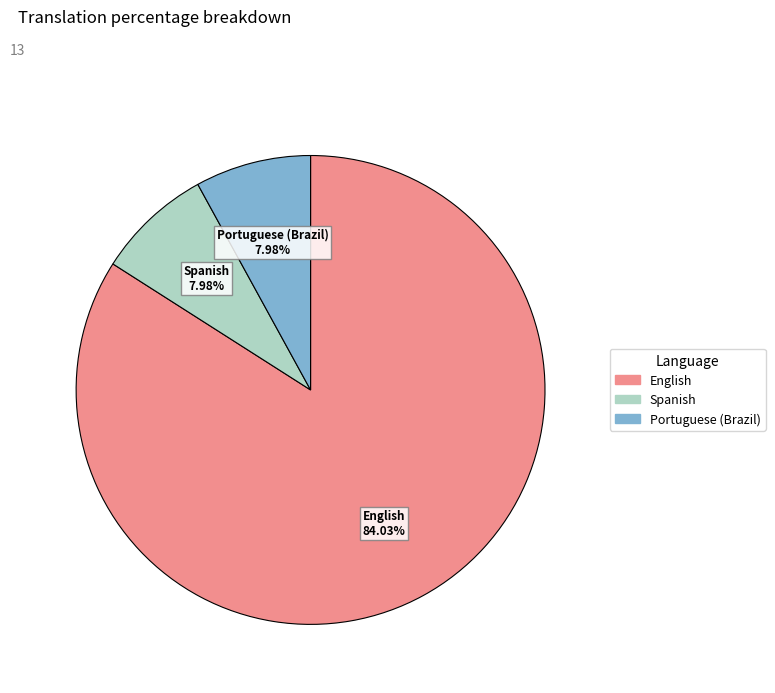

Does any single category account for the majority?

Yes